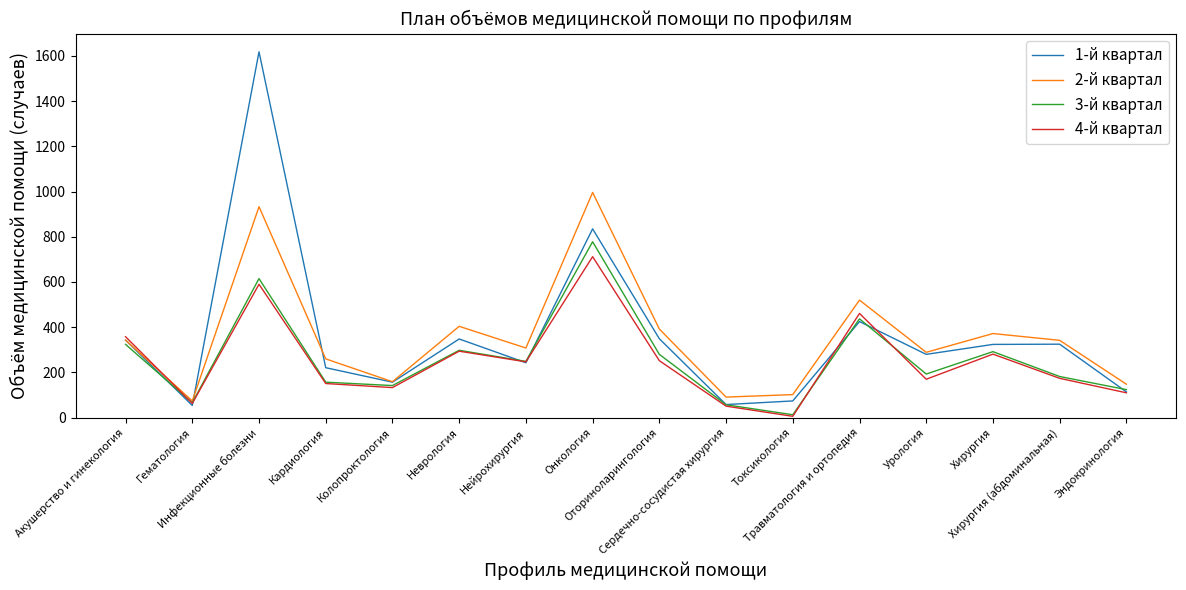

At which category does 4-й квартал reach its first local valley?

Гематология